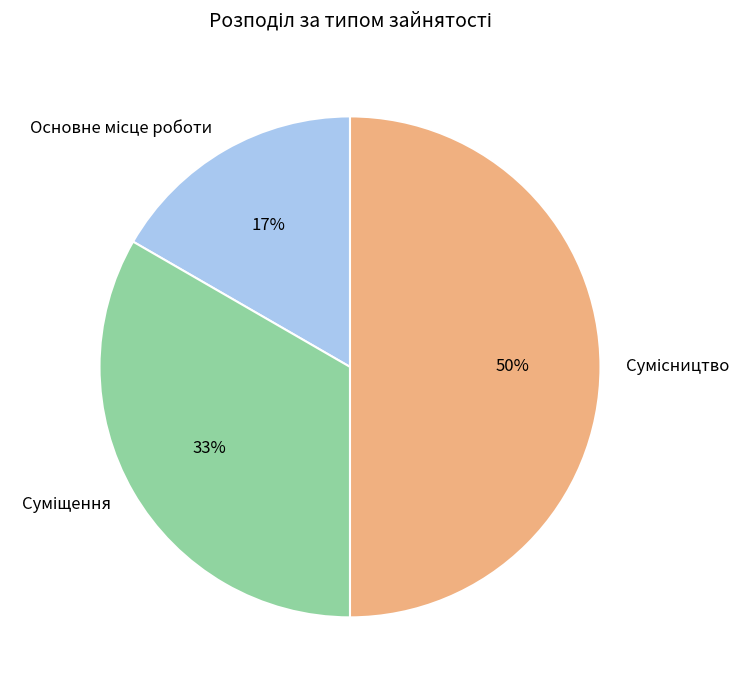

How many segments does this pie chart have?

3